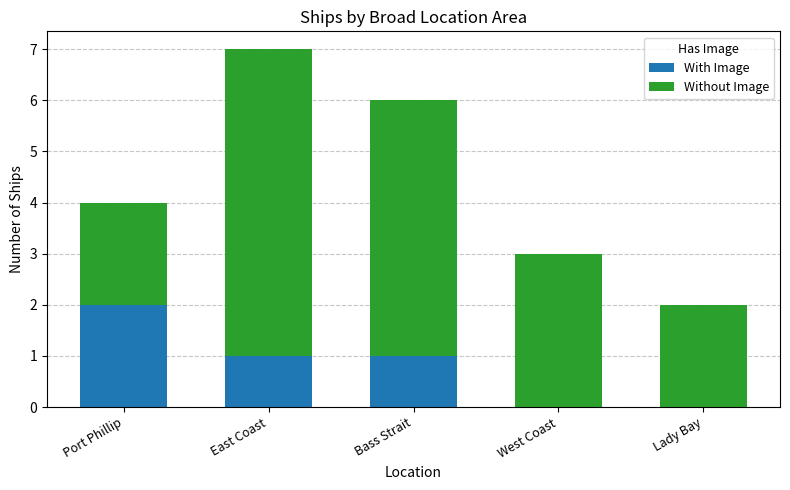

True or false: With Image has a value of 1 at Lady Bay.

False